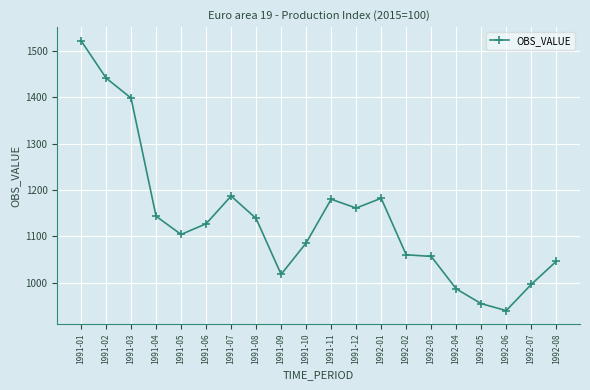

At which label is the value closest to 1231?

1991-07